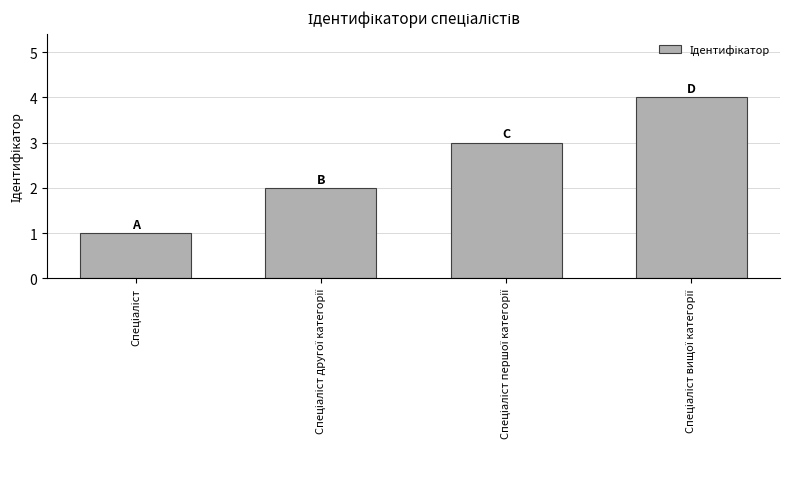

What is the difference between the maximum and minimum values?

3